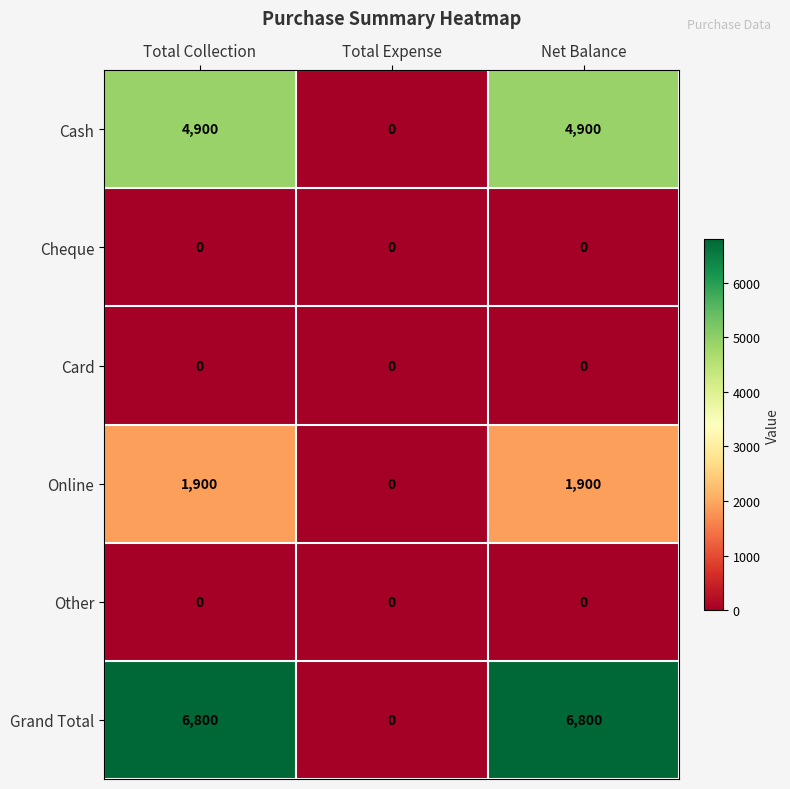

What is the maximum value shown in the chart?

6800